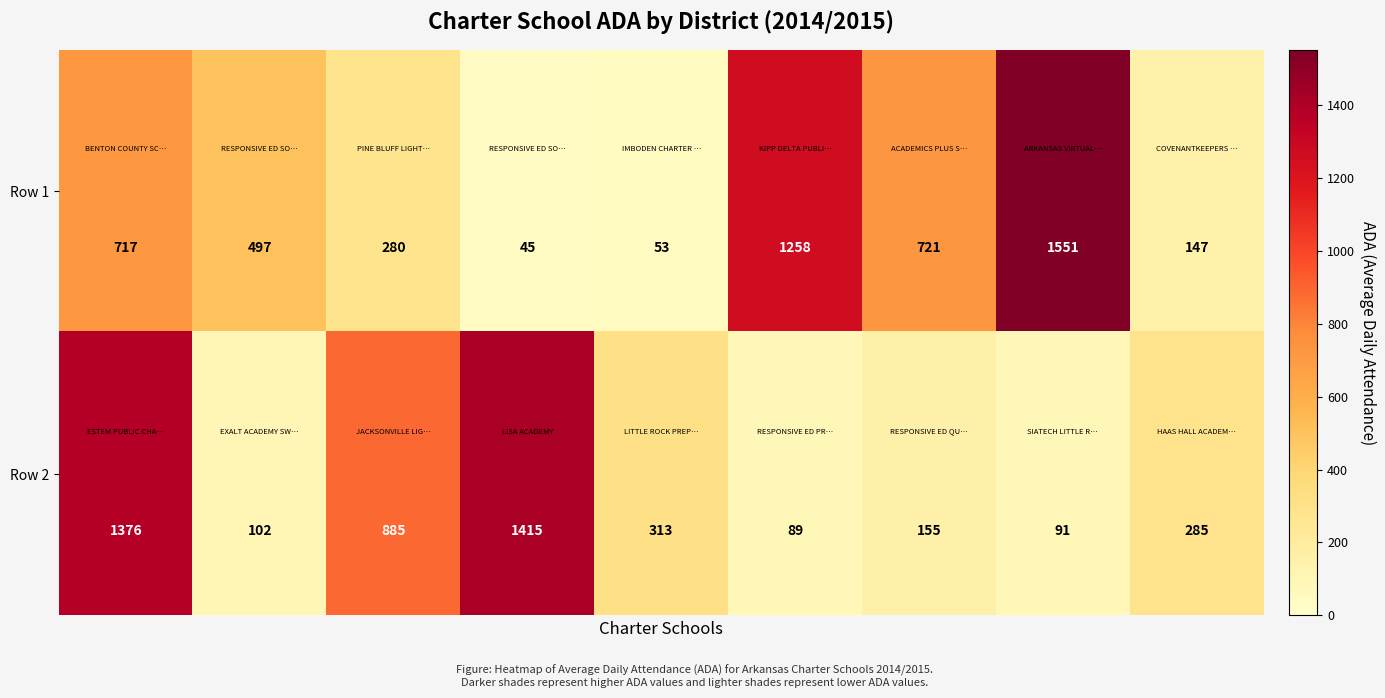

List the series in order of their peak value, highest first.

Row 1, Row 2